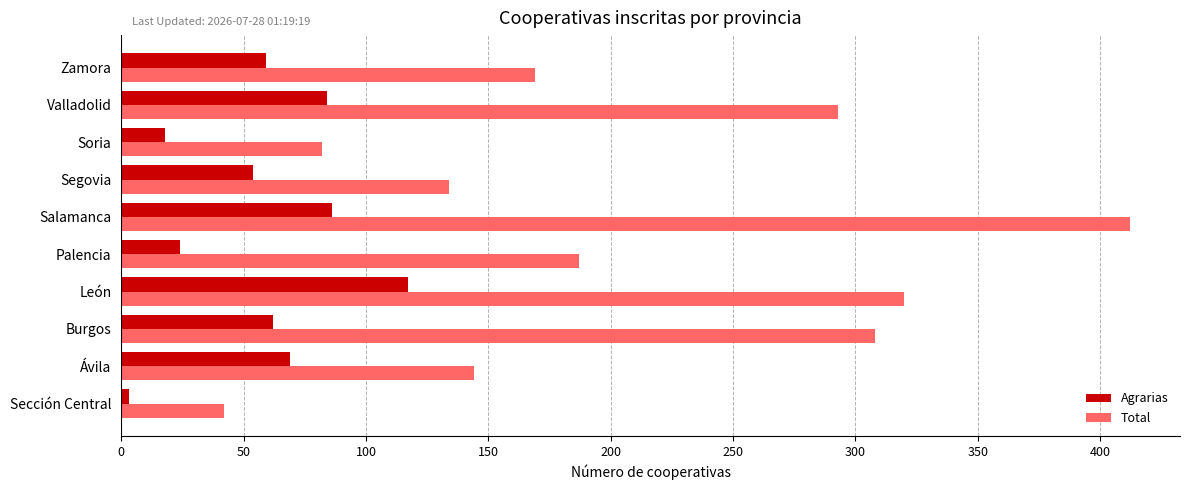

Reading left to right, transcribe all the data shown in this chart.

Agrarias: 0=3	50=69	100=62	150=117	200=24	250=86	300=54	350=18	400=84	450=59
Total: 0=42	50=144	100=308	150=320	200=187	250=412	300=134	350=82	400=293	450=169